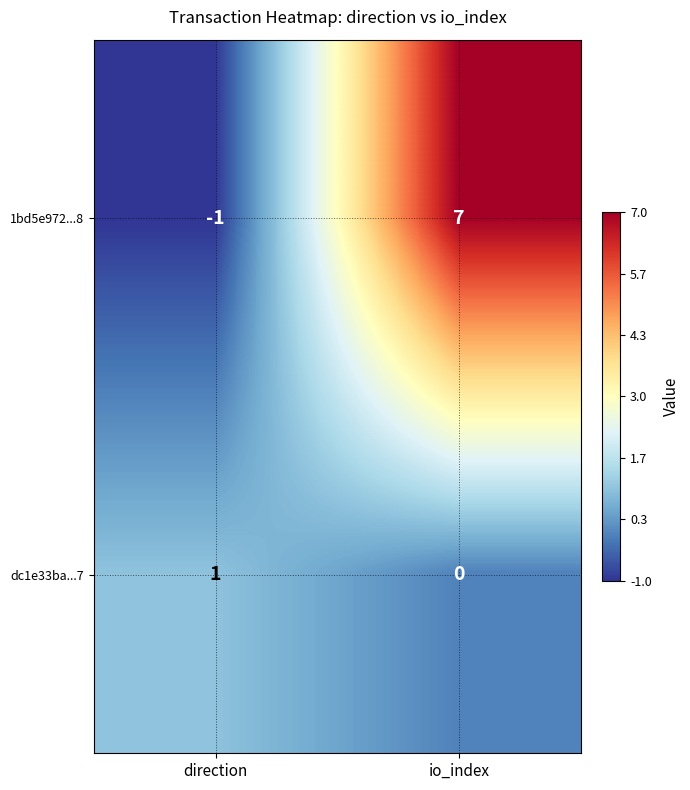

At which label does 1bd5e972...8 reach its peak?

io_index